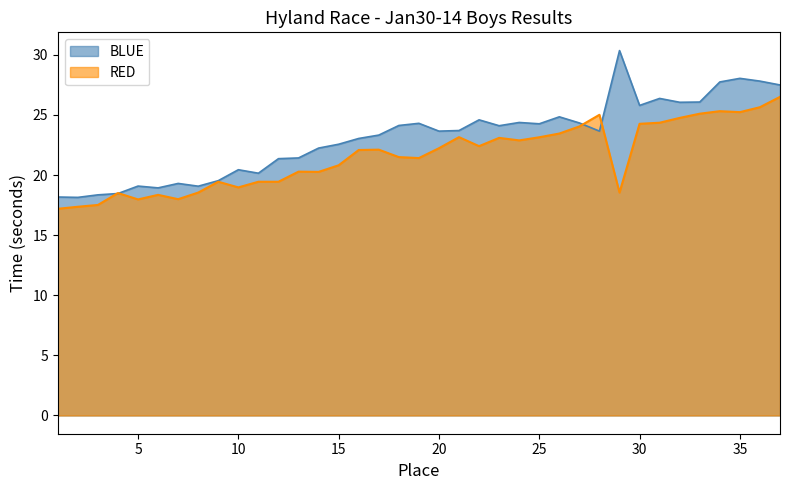

At how many categories does at least one series exceed 25?

10